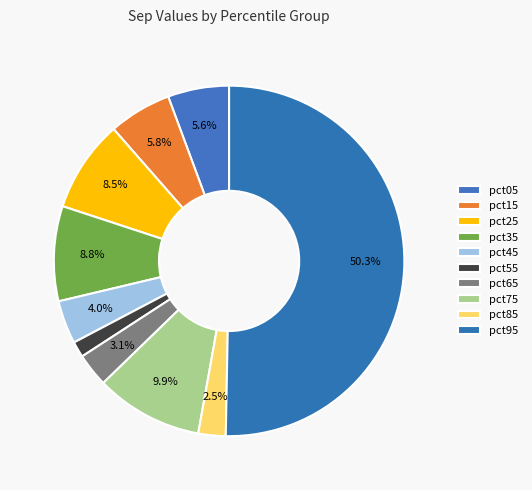

To the nearest percent, what is the difference between the largest and smallest slice percentages?

49%